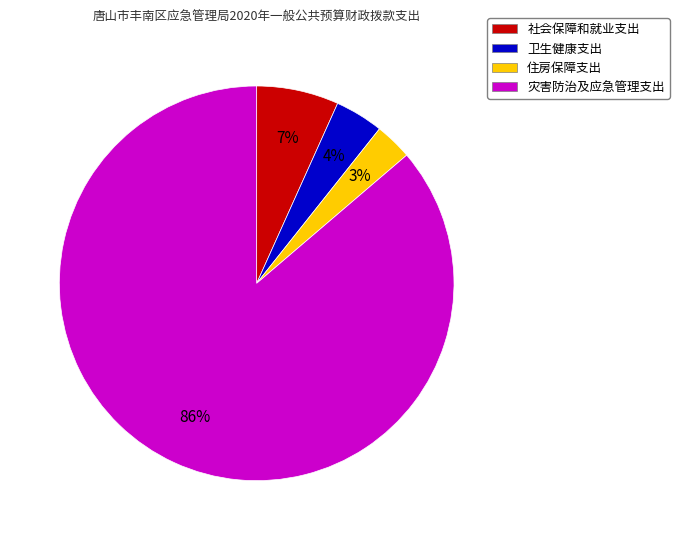

What percentage is the 卫生健康支出 slice, to the nearest percent?

4%